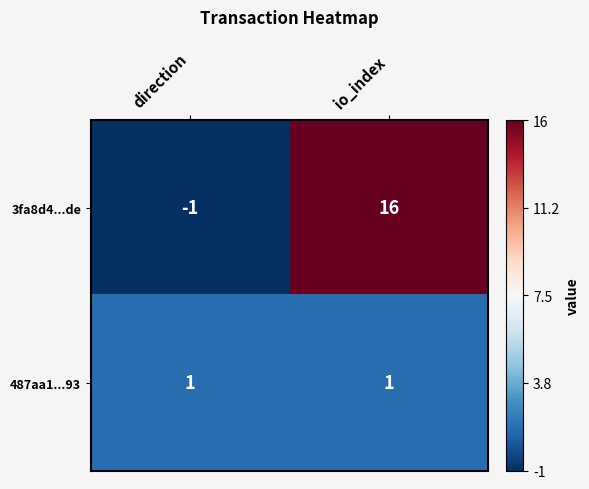

How many series are shown in this chart?

2